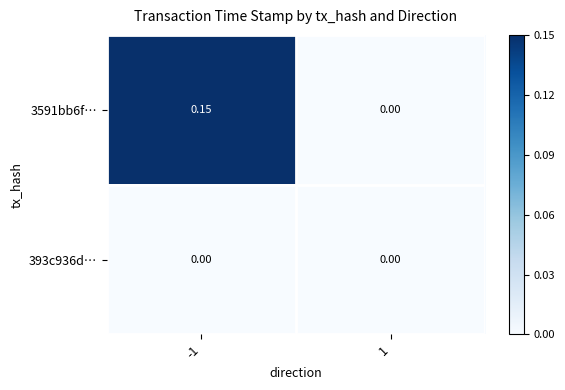

Is the value of 393c936d… at 1 greater than the value of 3591bb6f… at -1?

No